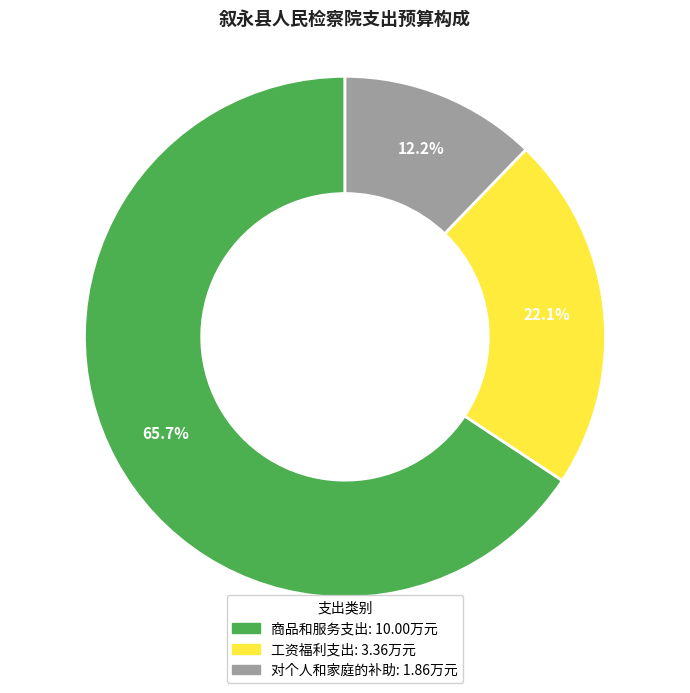

Does any single category account for the majority?

Yes